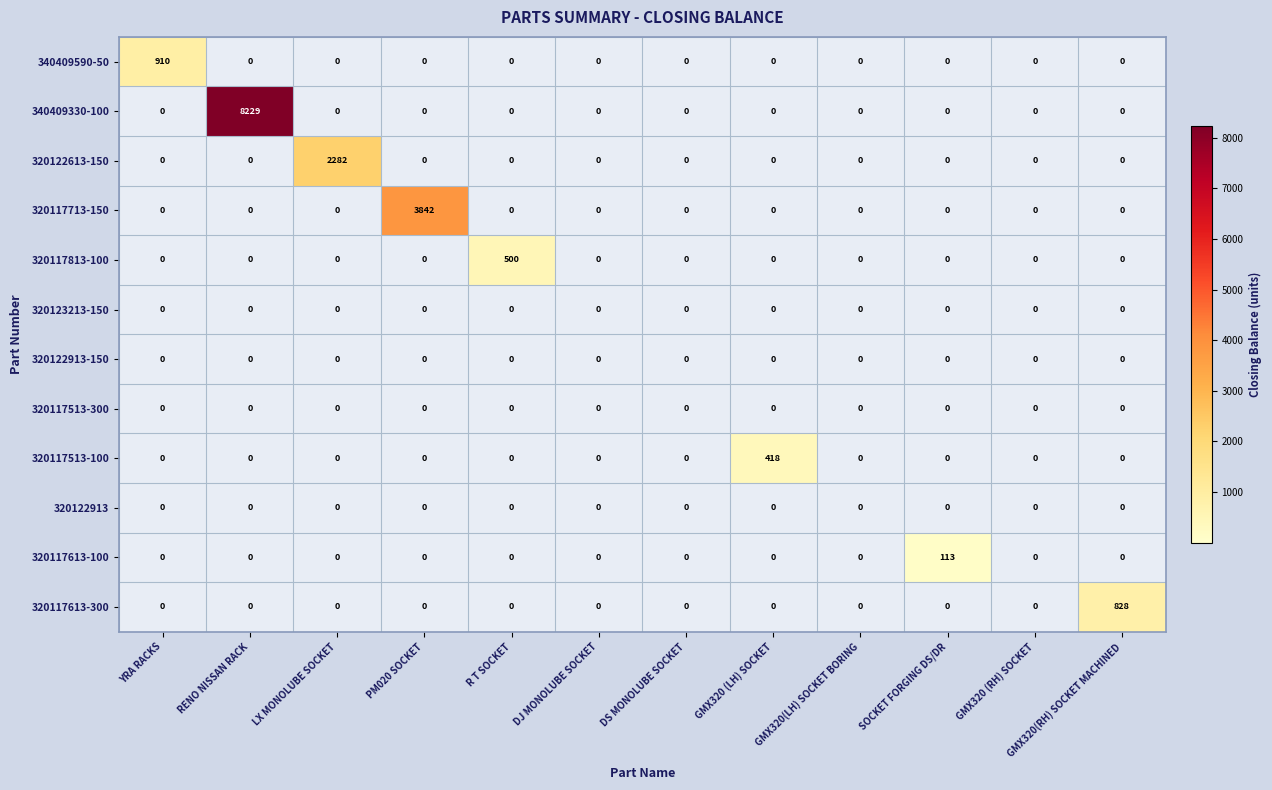

Is it true that 320117513-100 equals 167 at RENO NISSAN RACK?

False